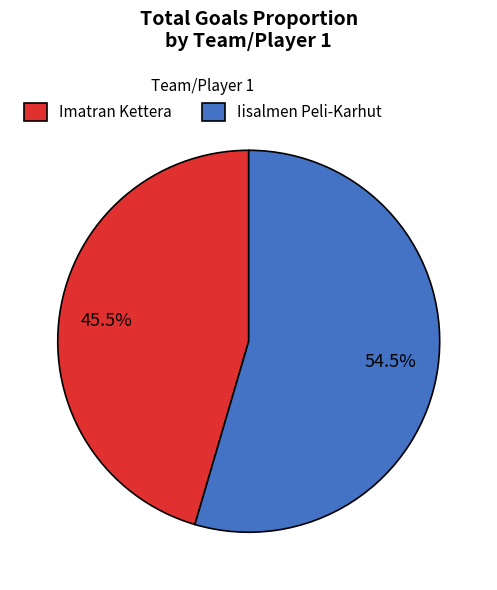

Is there a majority slice in this chart?

Yes